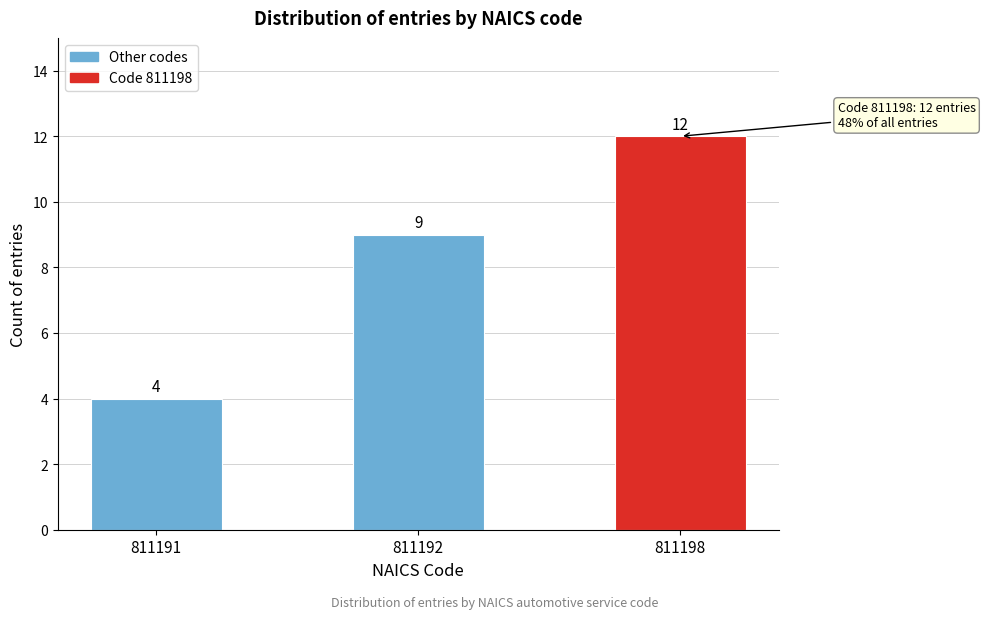

Reading left to right, extract all data points from this chart.

4	9	12